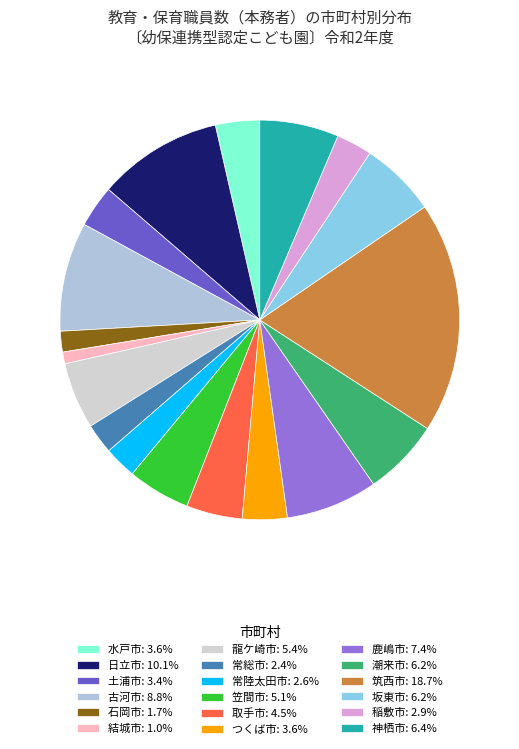

Is the sum of 石岡市 and 潮来市 greater than half?

No